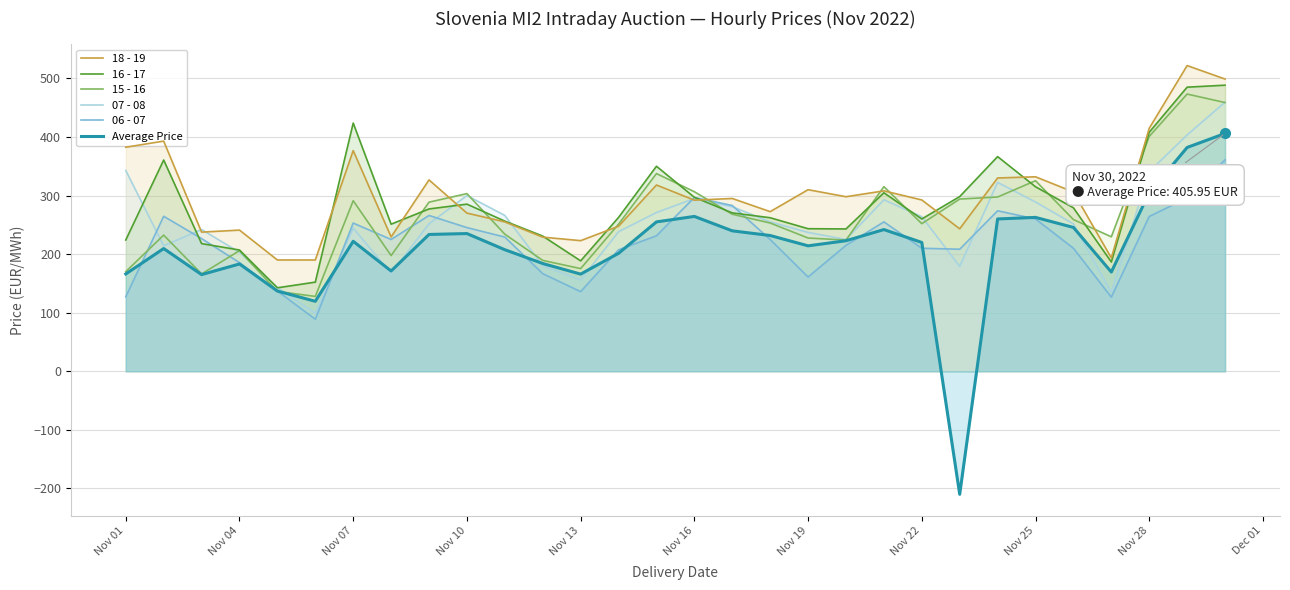

How many intersections are there between 16 - 17 and 18 - 19?

8